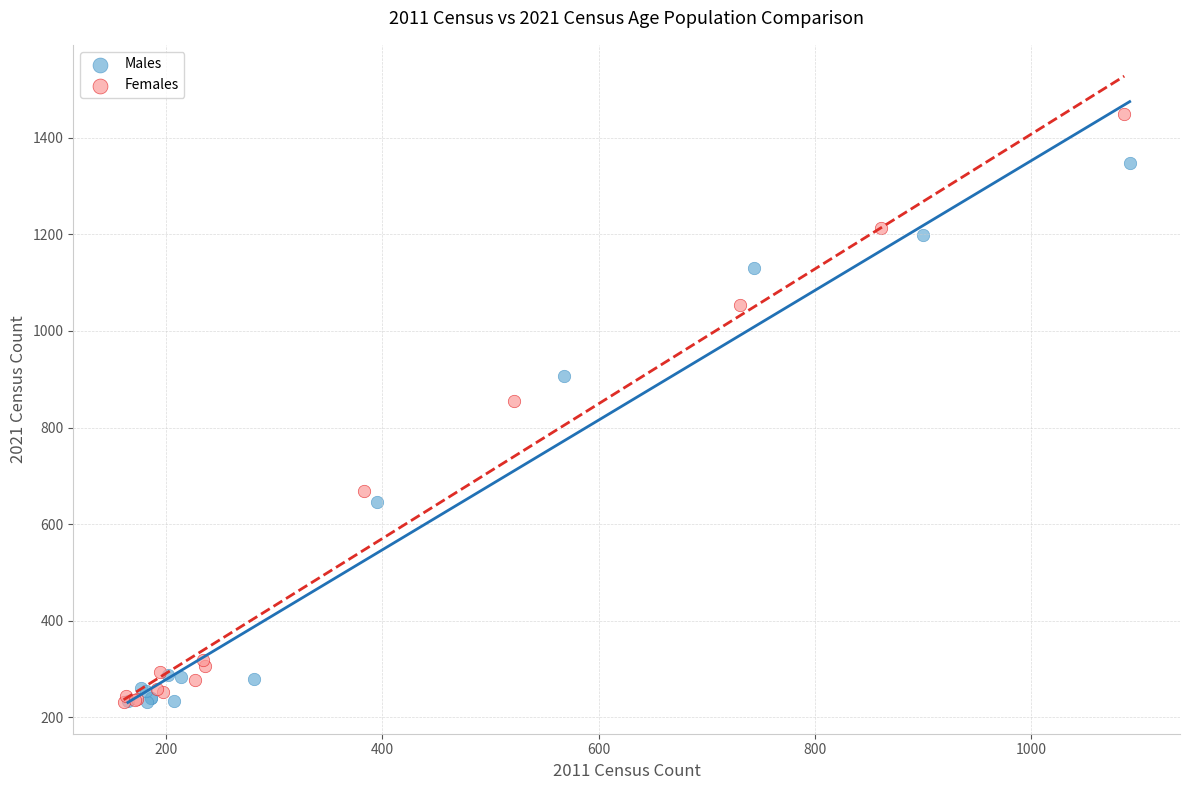

Which series contains the highest Y value?

Females